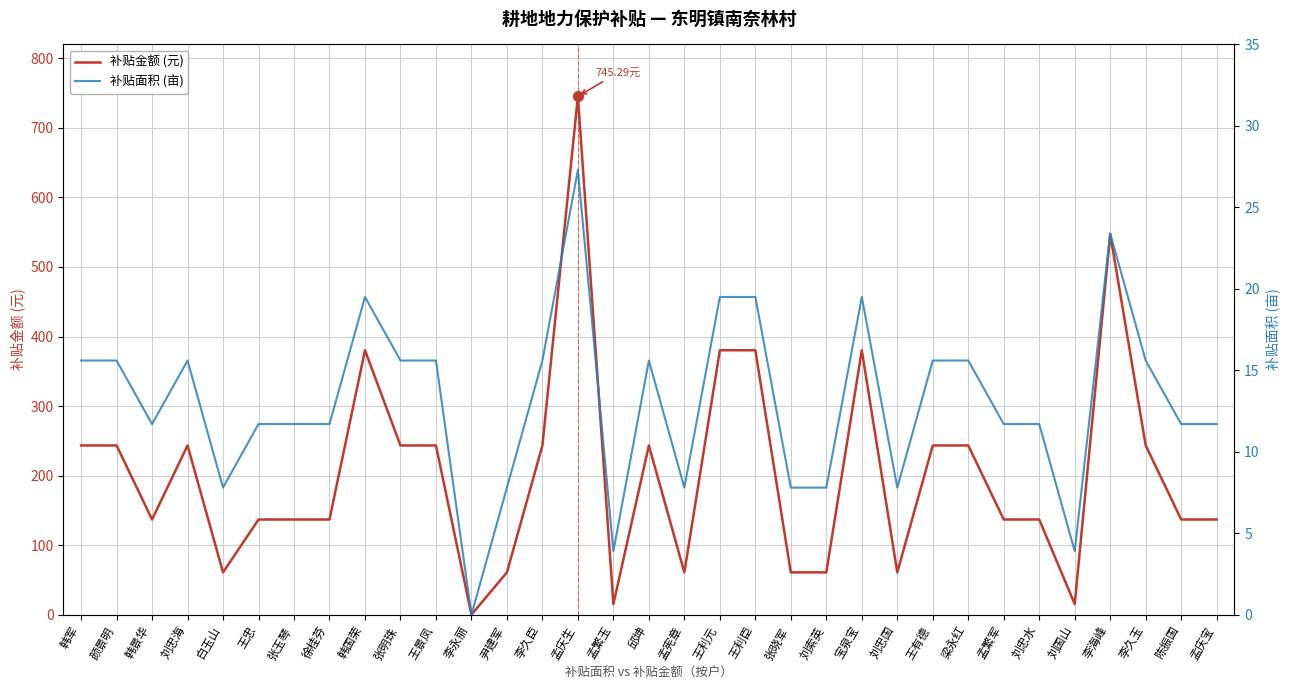

What are all the series names shown in the legend?

补贴金额 (元), 补贴面积 (亩)